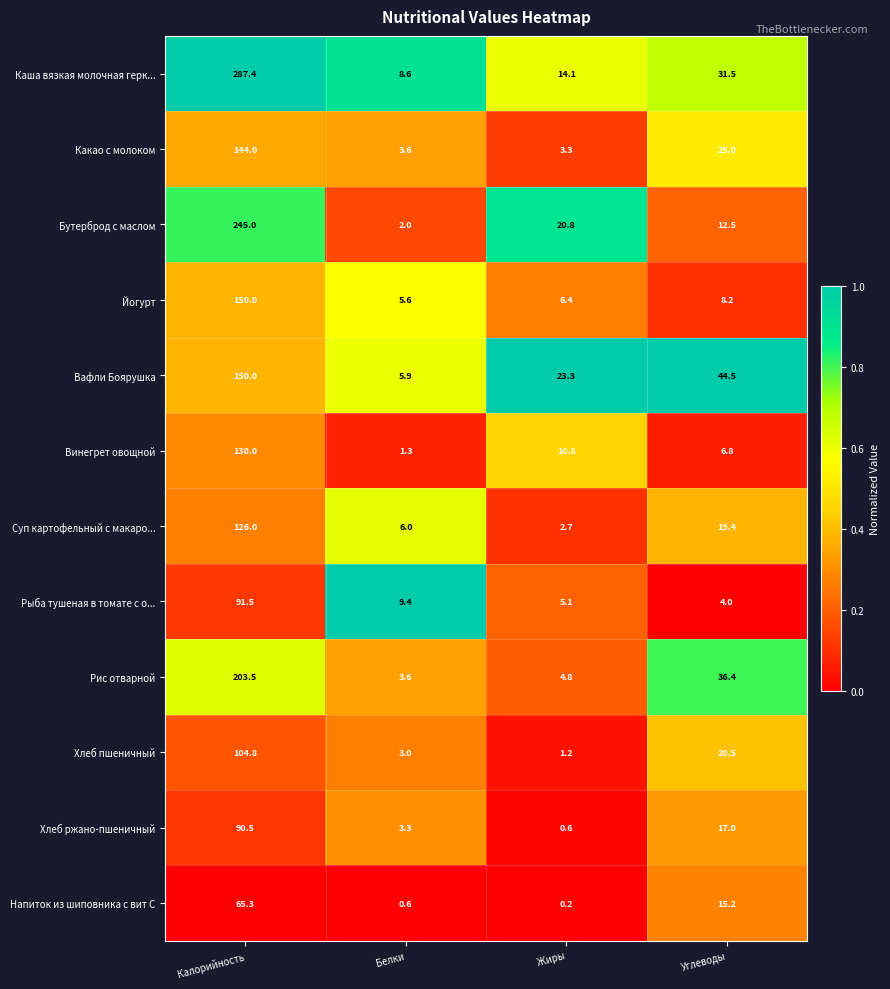

What is the difference between the Суп картофельный с макаро... values at Белки and Жиры?

3.3